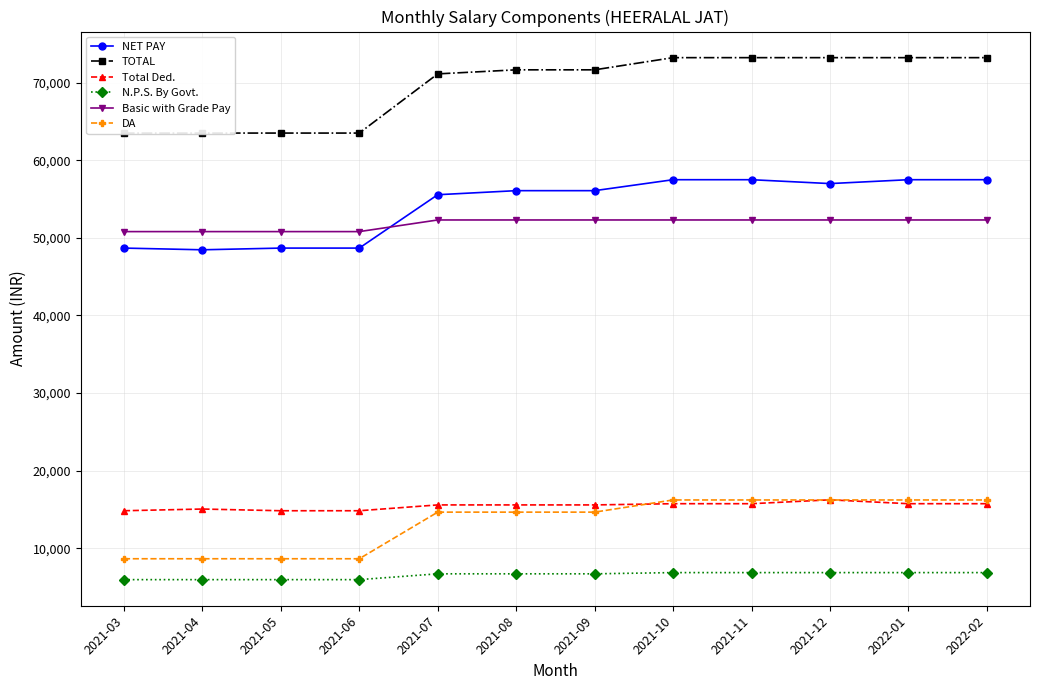

What is the lowest value of the N.P.S. By Govt. series?

5944